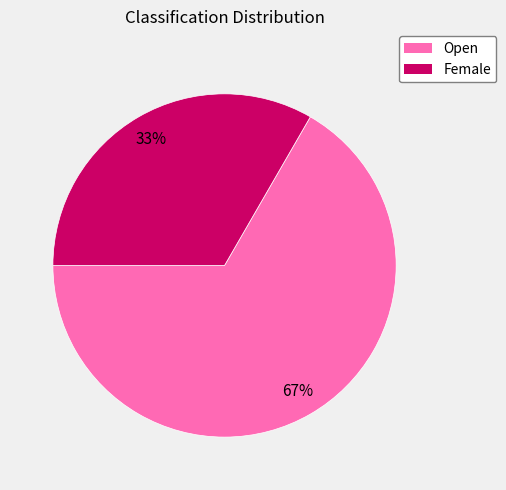

Which slice represents more than half of the pie?

Open